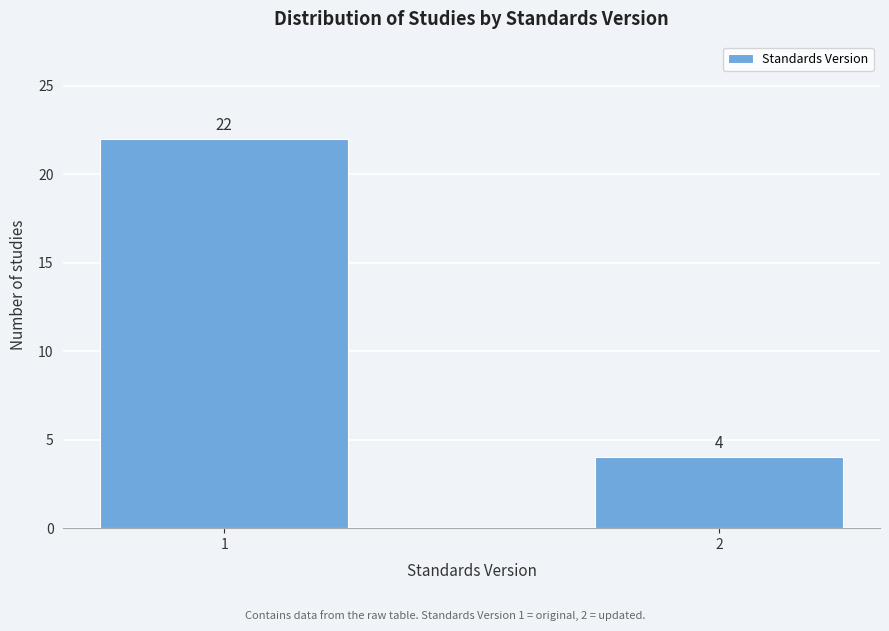

Reading left to right, what are all the values shown in this chart?

1=22	2=4